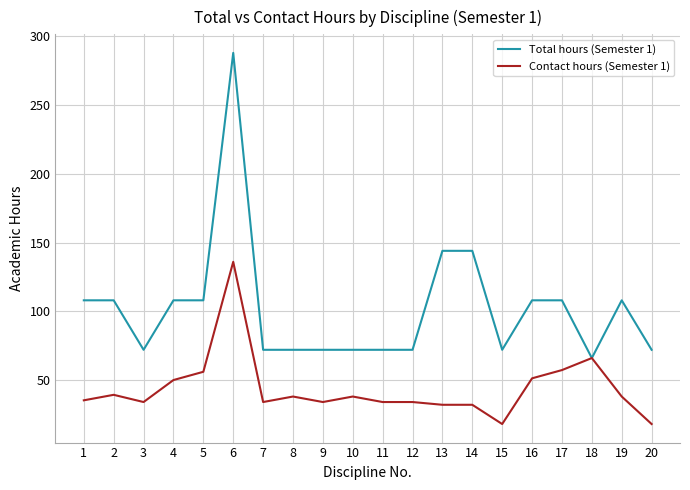

At how many categories does at least one series exceed 89?

10